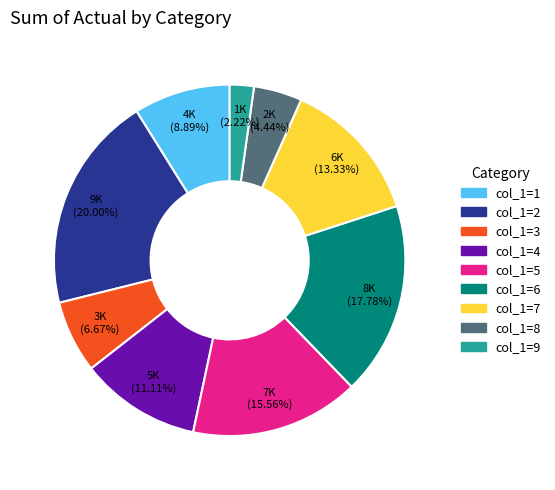

Which category has the smallest portion of the pie?

col_1=9